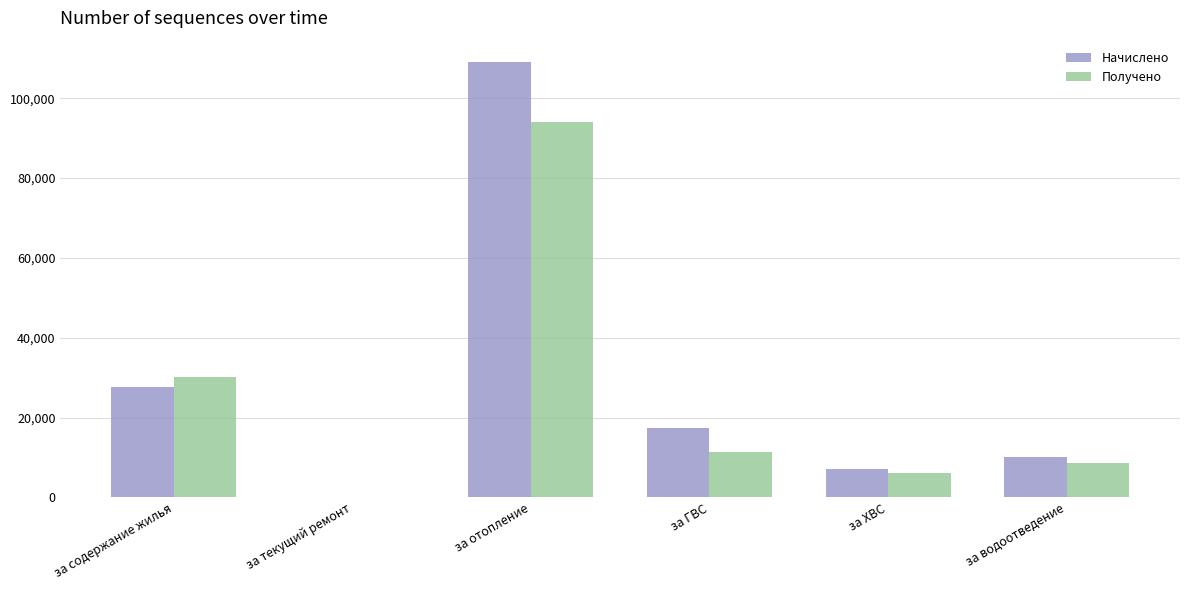

What is the sum of the Начислено values at за ГВС and за содержание жилья?

45058.1